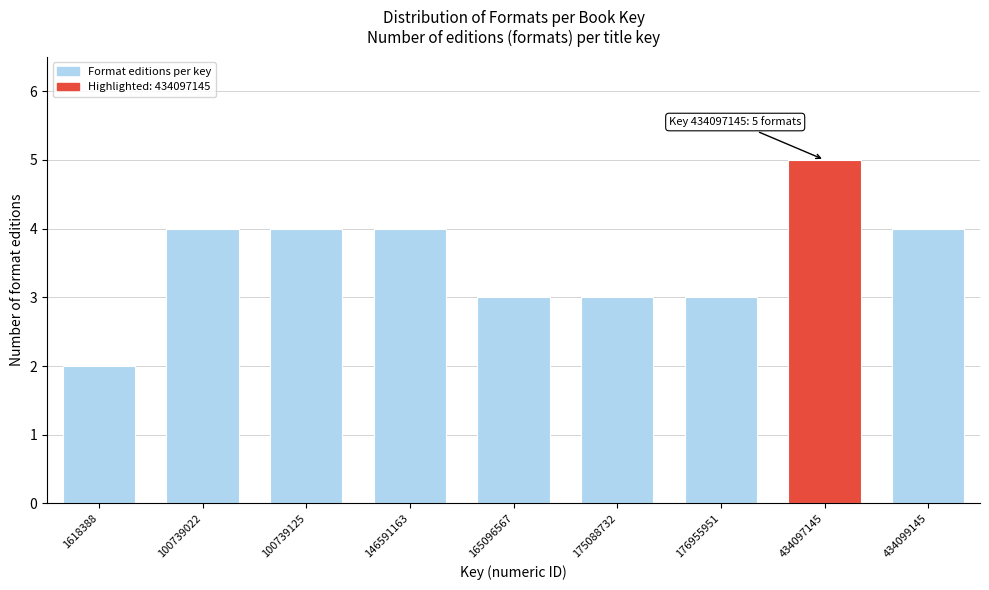

Reading left to right, transcribe all the data shown in this chart.

1618388=2	100739022=4	100739125=4	146591163=4	165096567=3	175088732=3	176955951=3	434097145=5	434099145=4